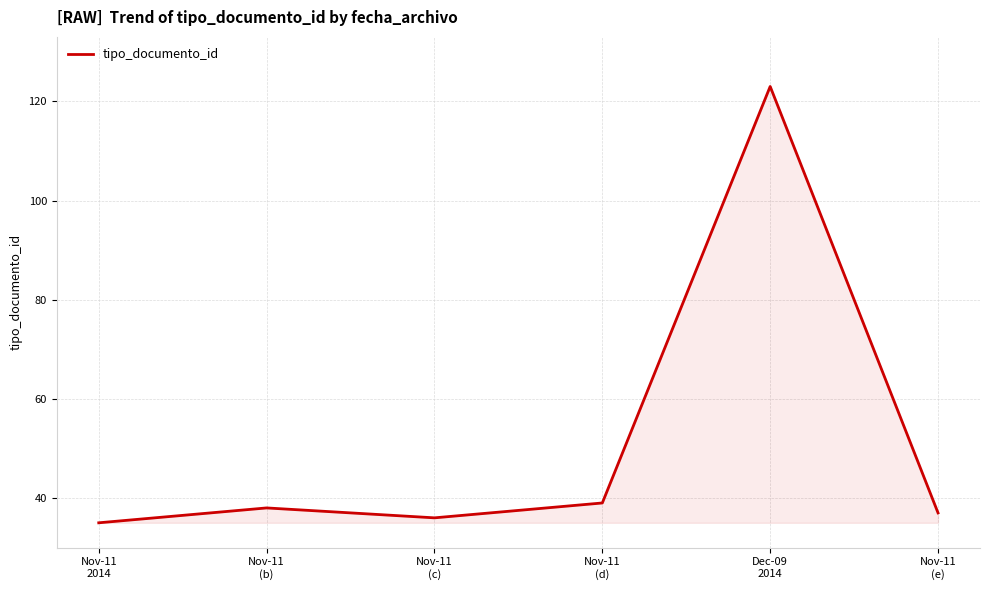

Which has a higher value, Nov-11
2014 or Nov-11
(d)?

Nov-11
(d)